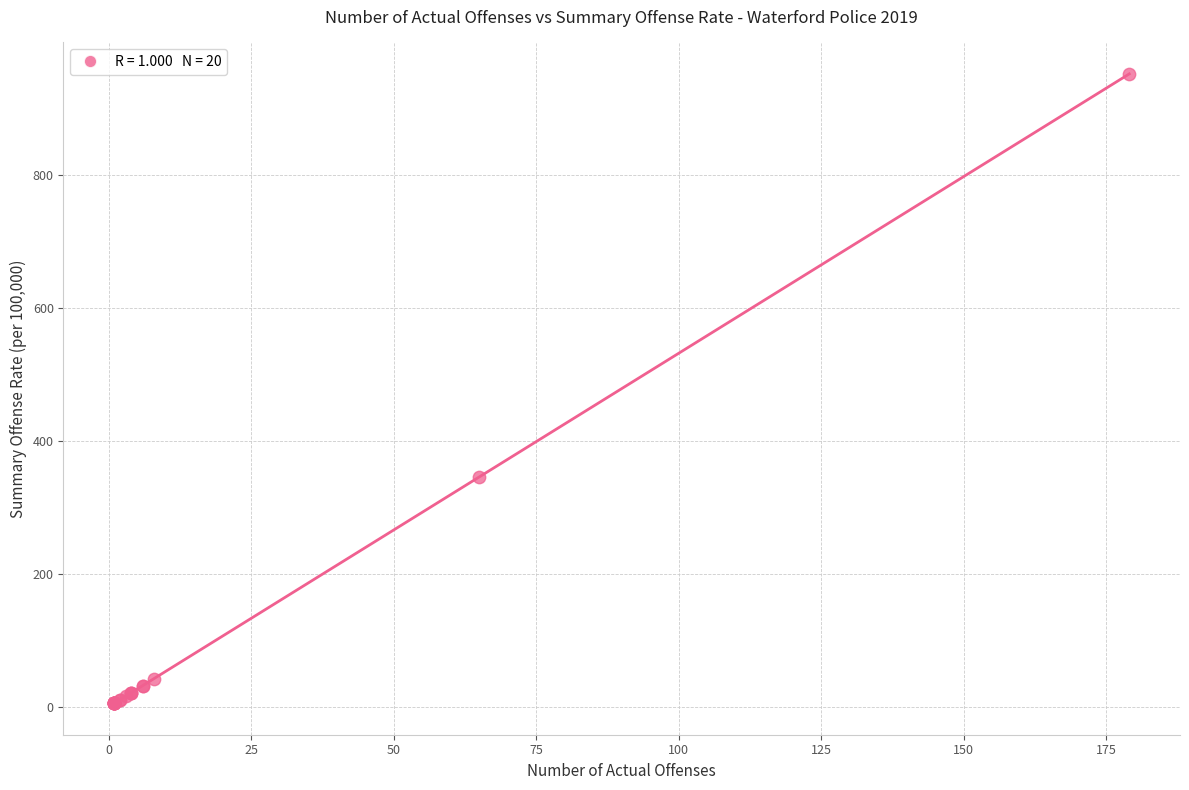

What Y value in the scatter plot is closest to 478?

345.5